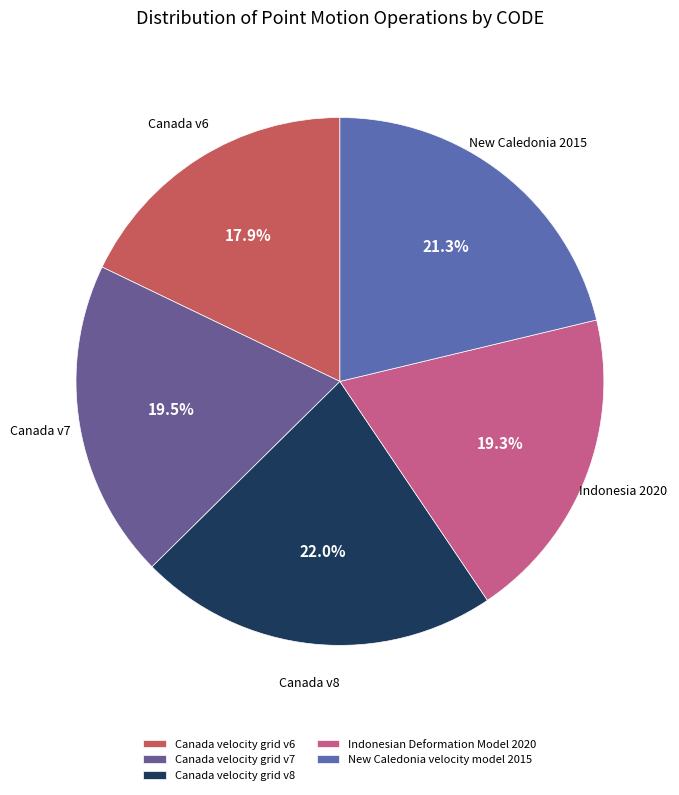

What is the largest slice in the pie chart?

Canada velocity grid v8